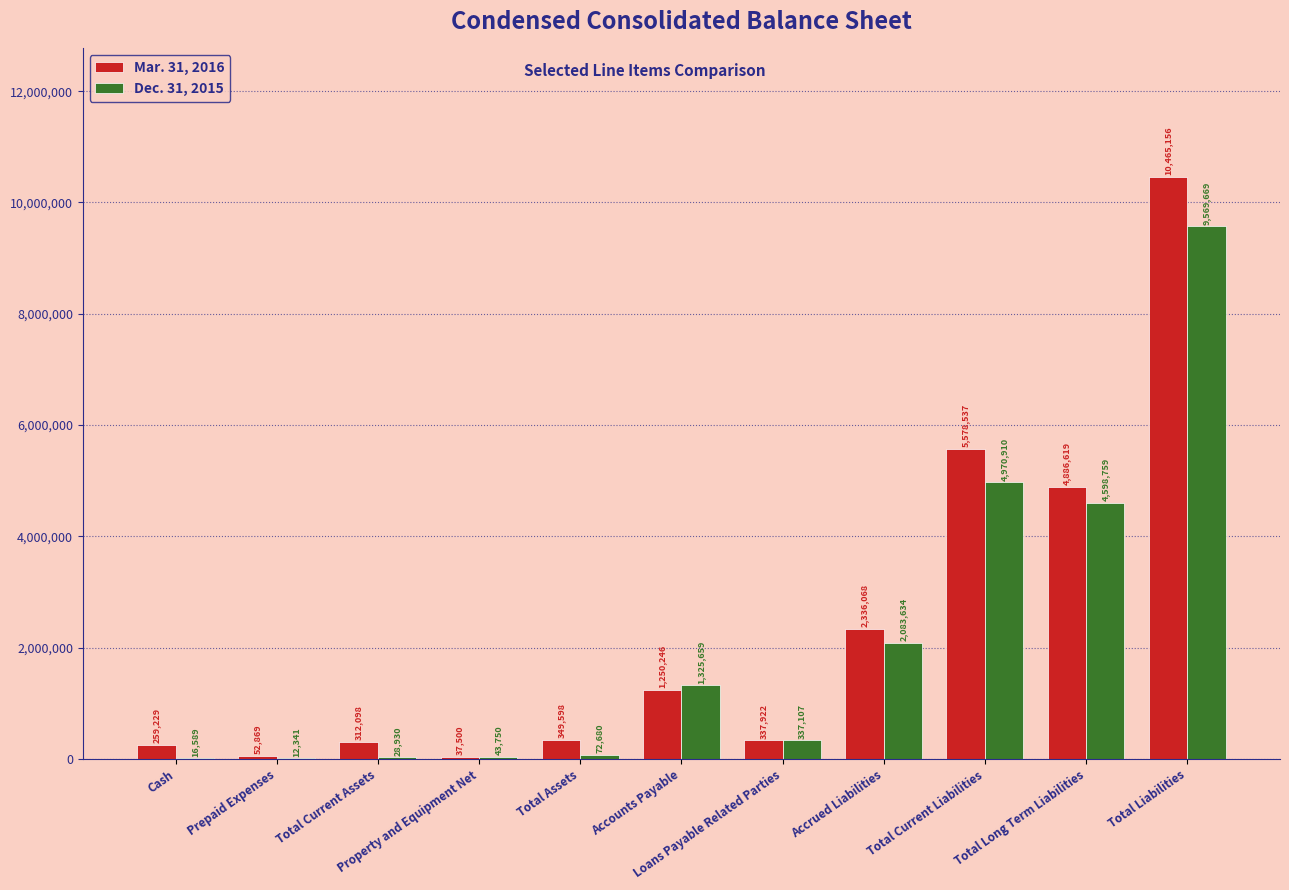

What is the sum of the Dec. 31, 2015 values at Total Current Liabilities and Property and Equipment Net?

5014660